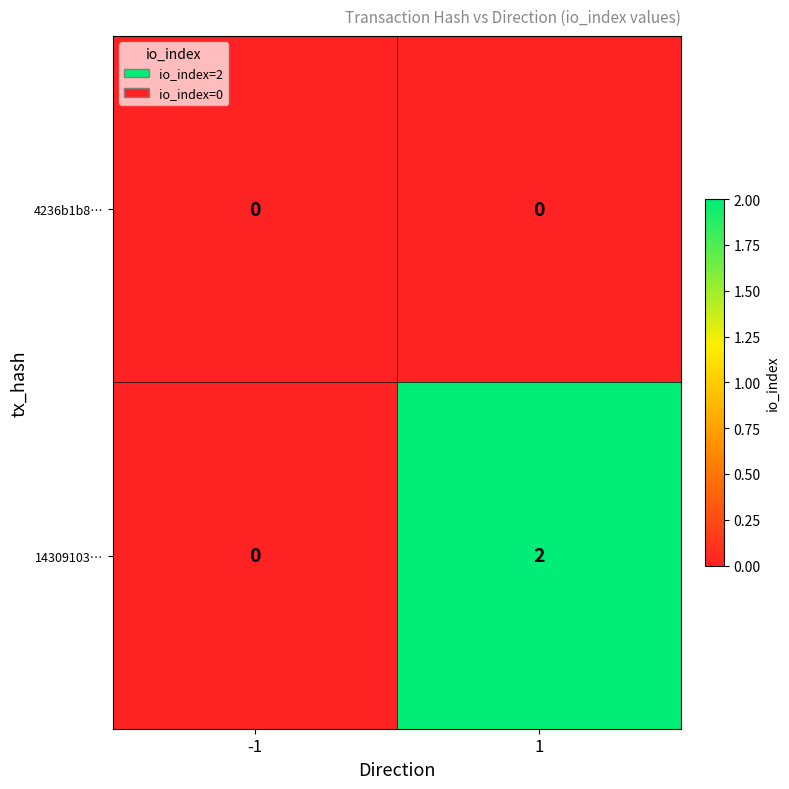

Is the value of 4236b1b8… at -1 greater than the value of 14309103… at 1?

No